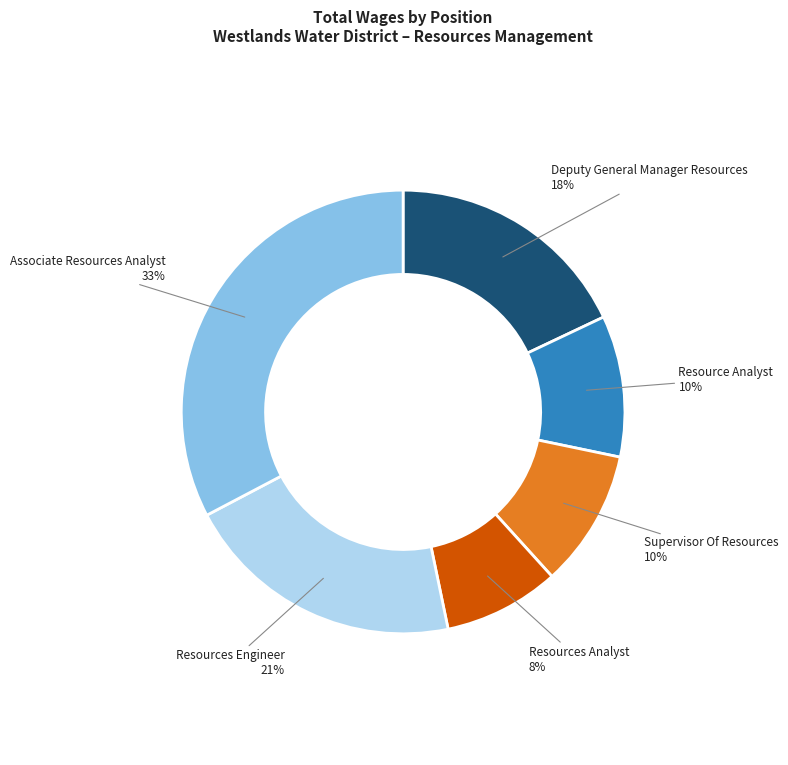

To the nearest percent, what is the average slice percentage?

17%